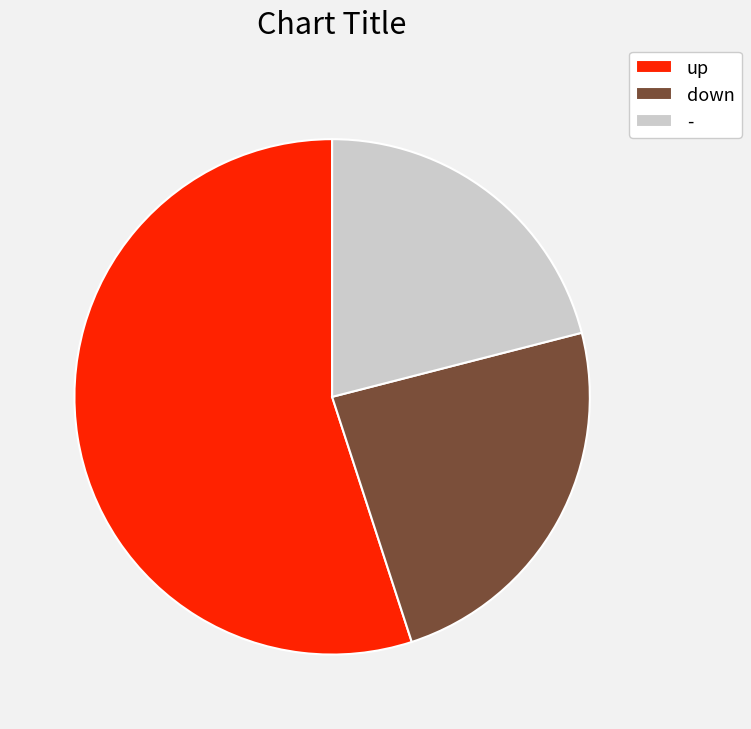

What is the ratio of the value at down to the value at -?

1.1